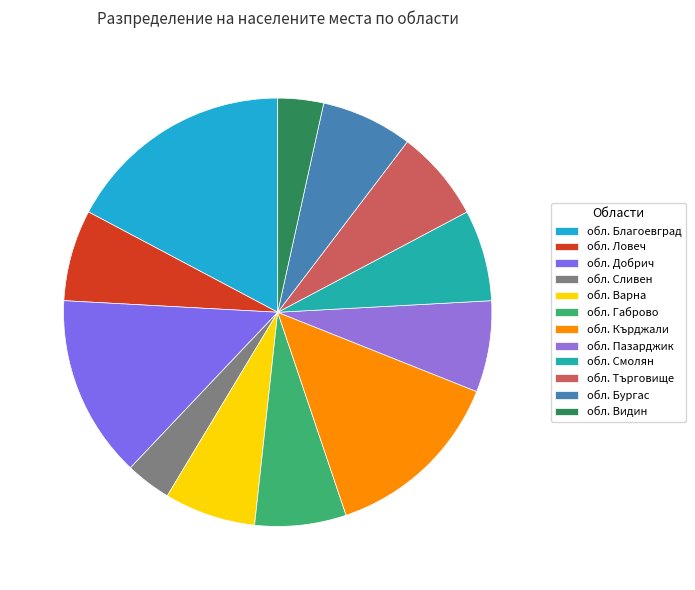

Count the number of slices in the pie.

12